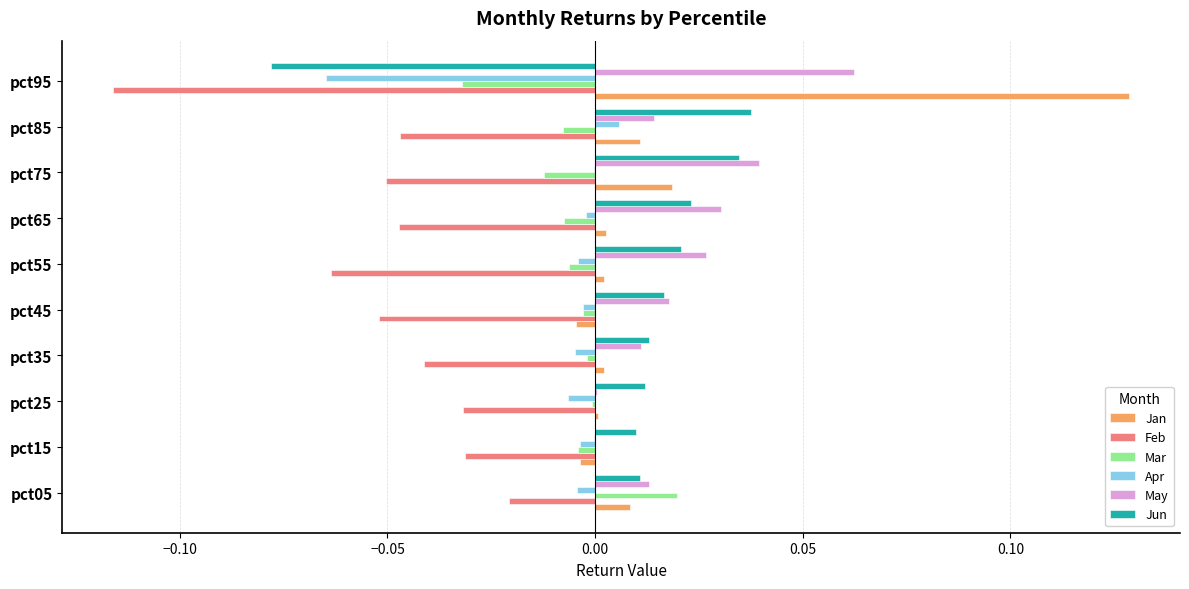

Is it true that Jun equals 0.0 at pct05?

True